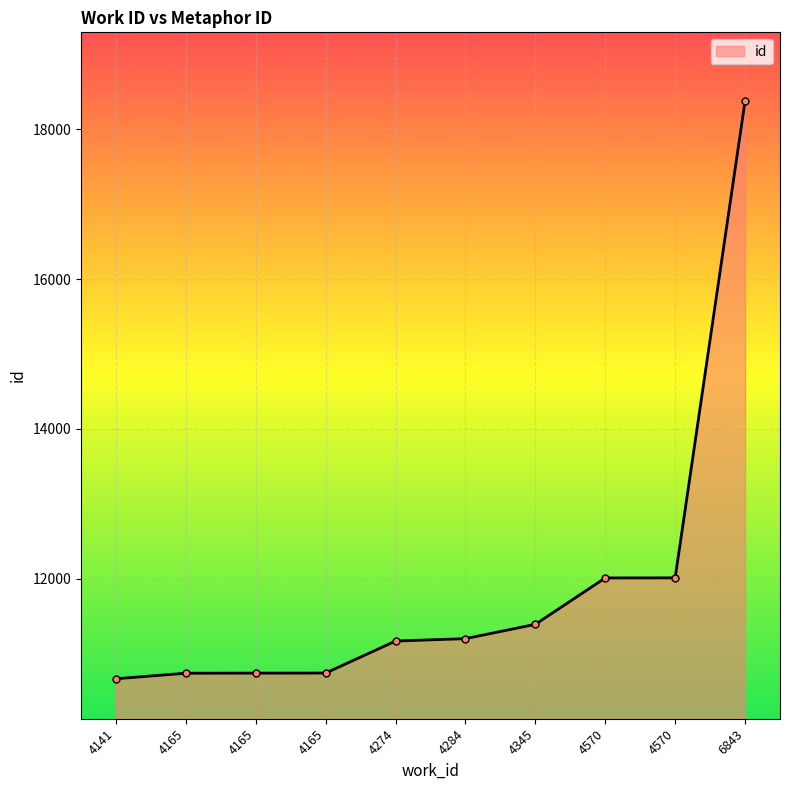

At which category does the chart reach its minimum across all series?

4141